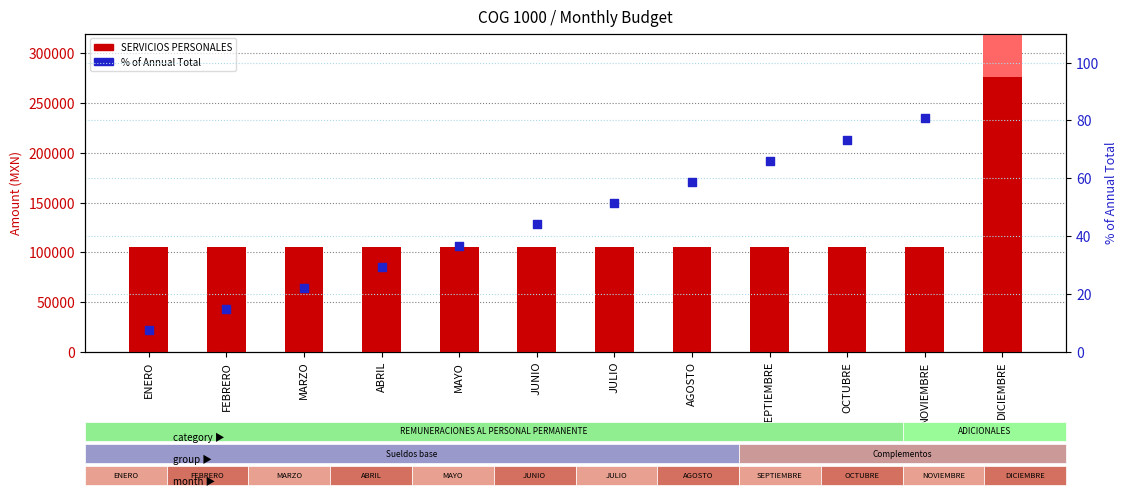

At which category is the sum across all series the highest?

DICIEMBRE